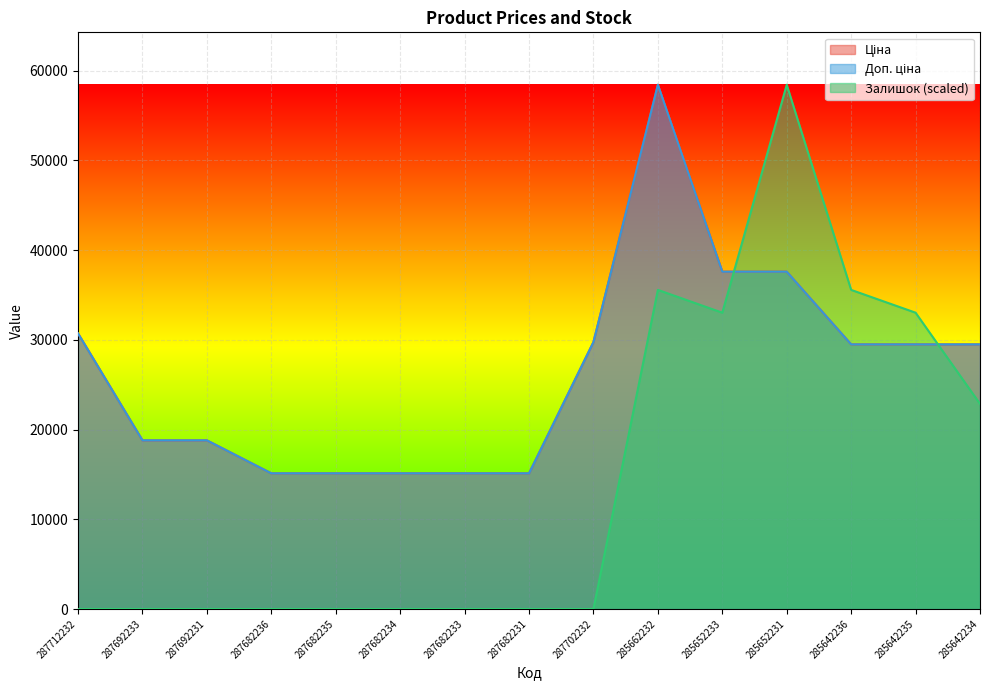

After their last crossing, which series has the higher values: Залишок or Доп. ціна?

Доп. ціна